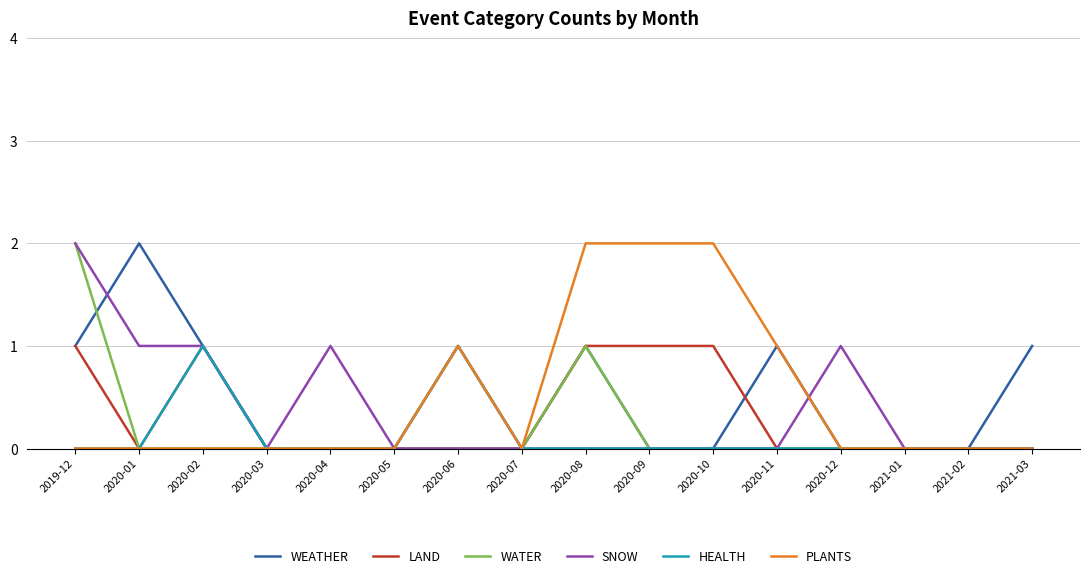

How many lines are shown in the chart?

6